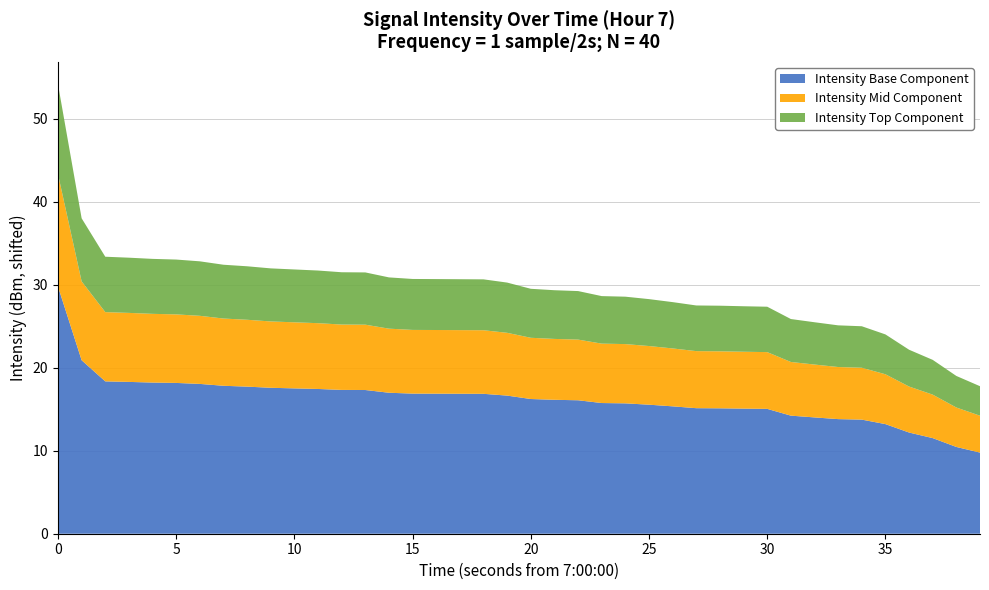

What is the maximum value for Intensity Base Component?

29.8